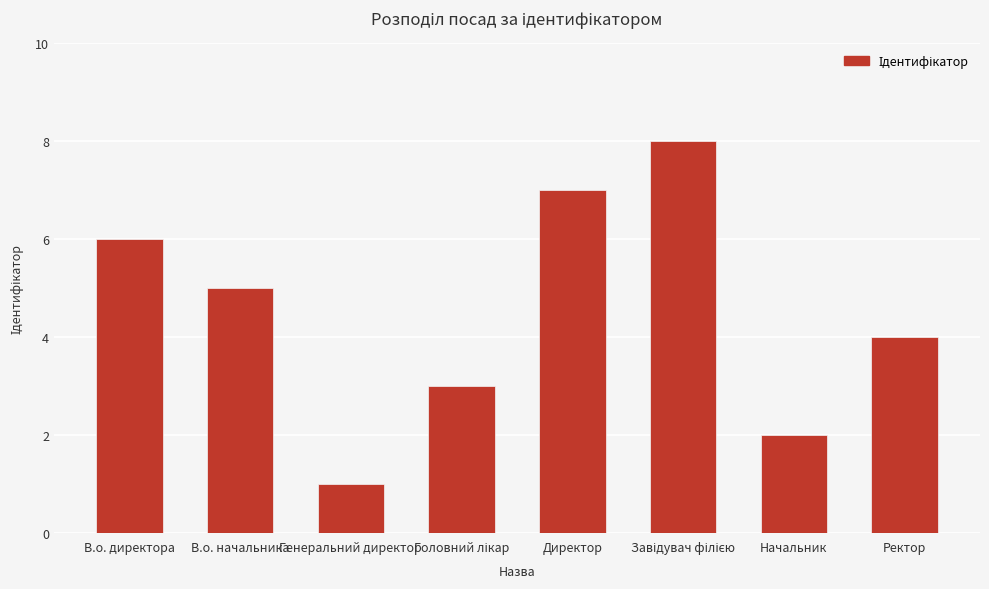

What is the sum of all values?

36